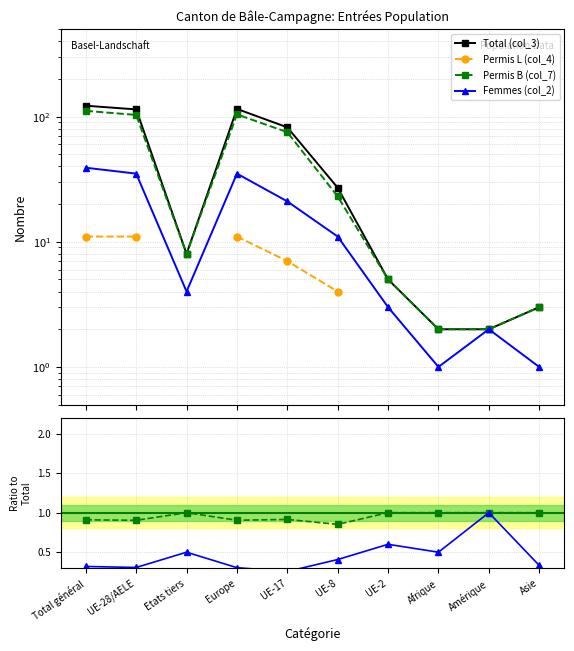

Is it true that Permis L (col_4) equals -0.1 at Asie?

False